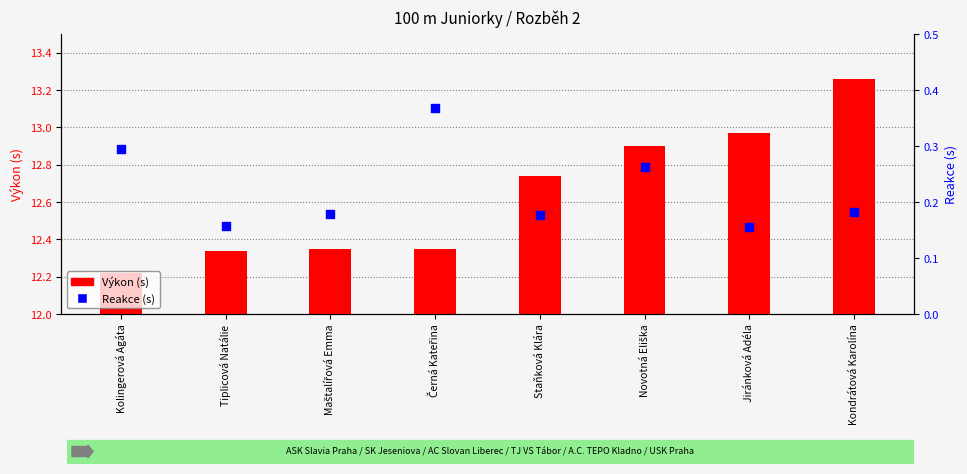

Which series has the largest total across all categories?

Výkon (s)